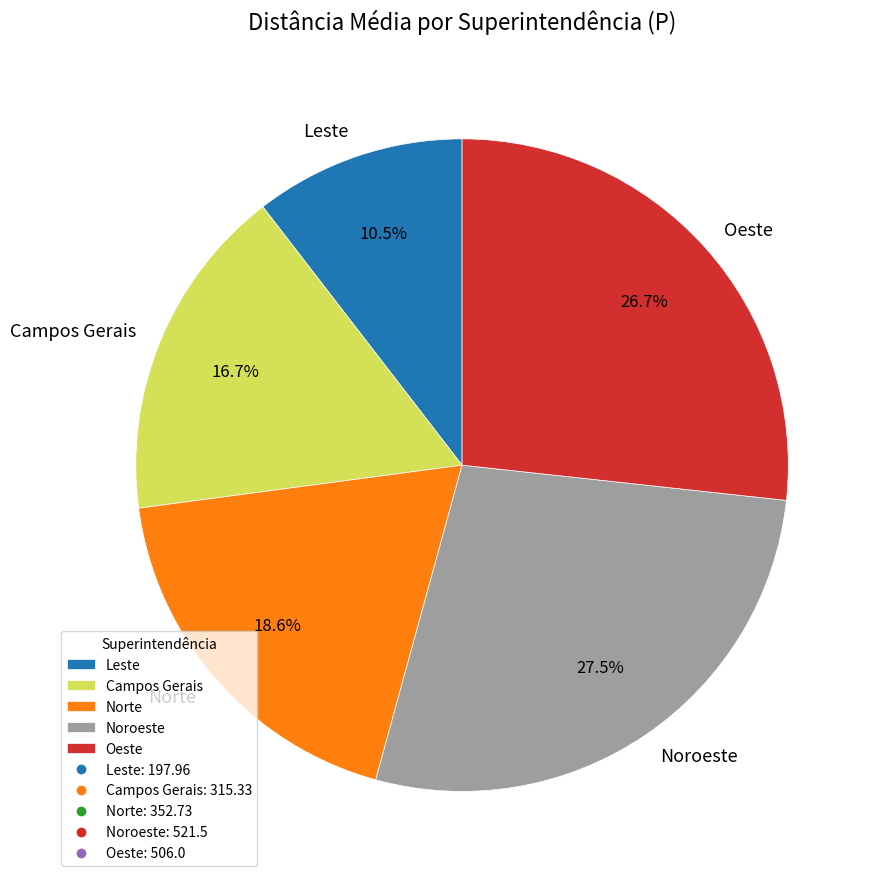

What is the ratio of the value at Oeste to the value at Noroeste?

1.0